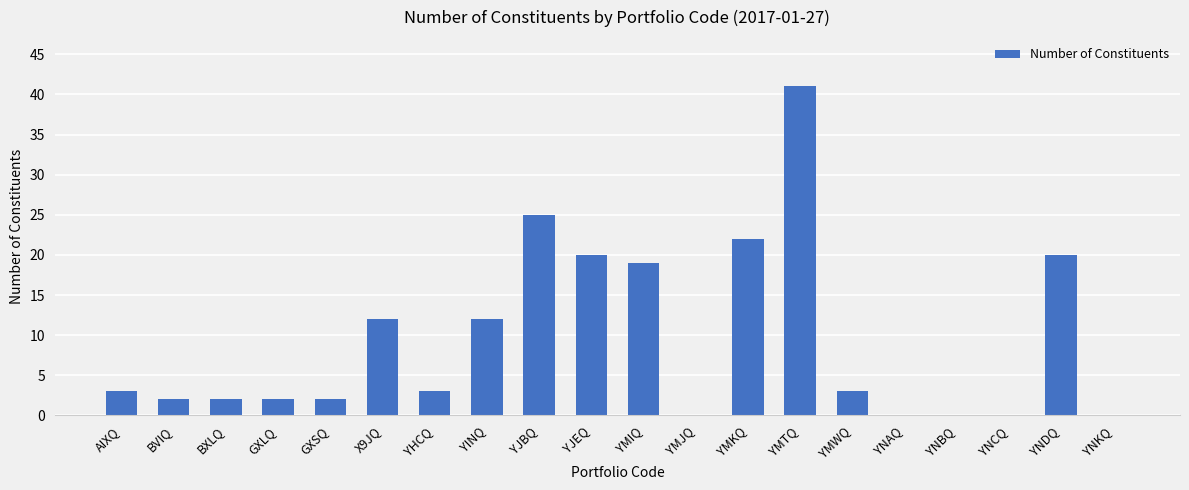

What is the average value?

9